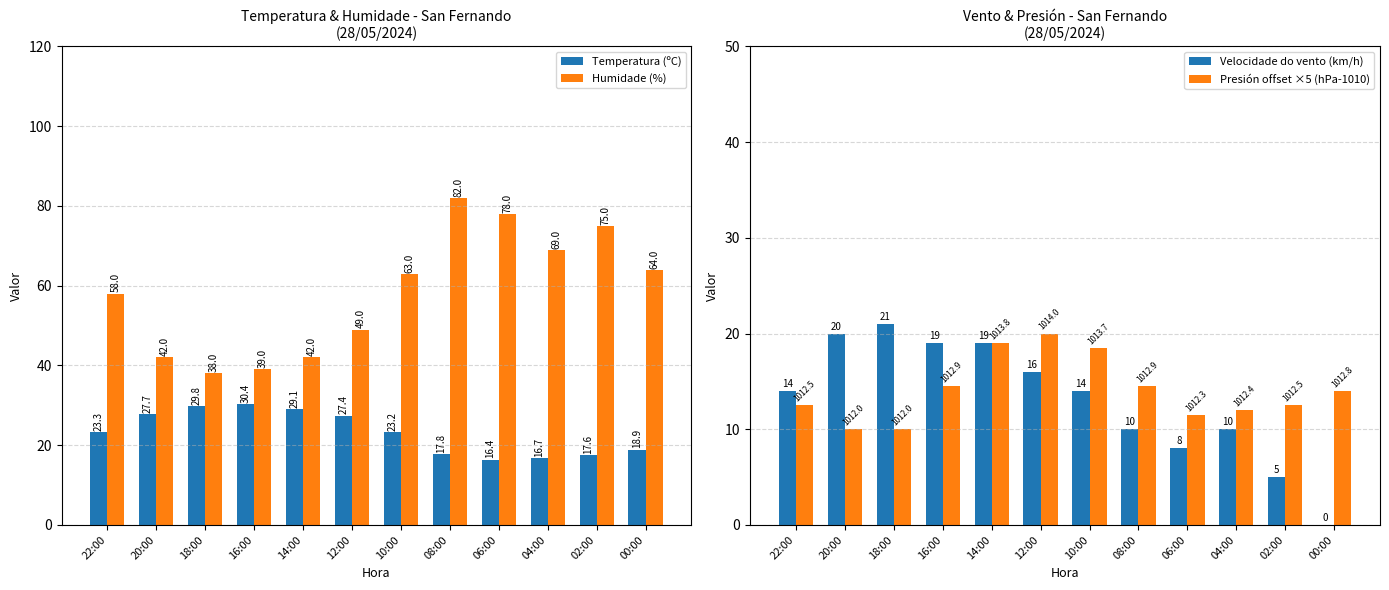

Rank the series by their maximum value, from highest to lowest.

Humidade (%), Temperatura (ºC), Velocidade do vento (km/h), Presión offset ×5 (hPa-1010)